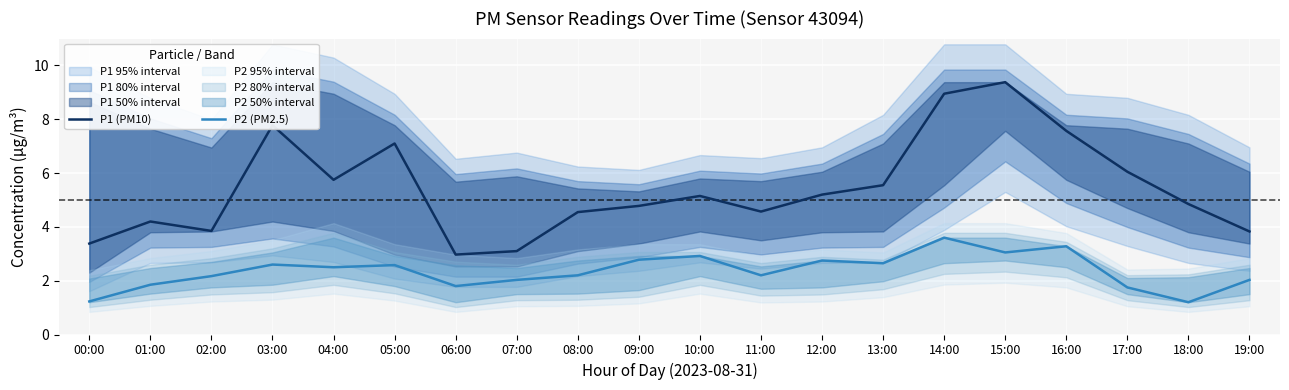

Where does the P2 (PM2.5) series first go above 2?

02:00